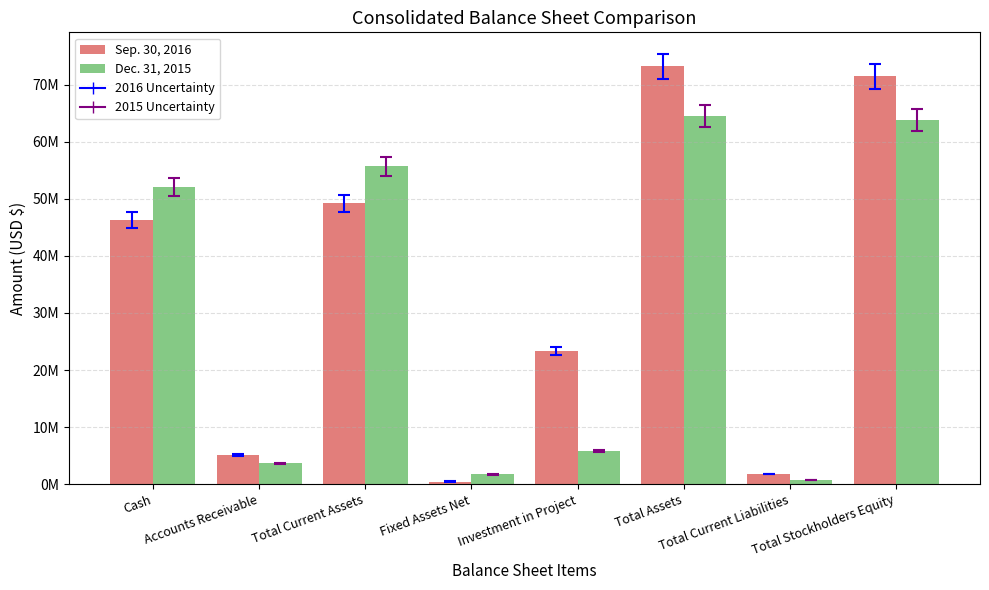

What is the difference between the Sep. 30, 2016 values at Investment in Project and Total Assets?

49815879